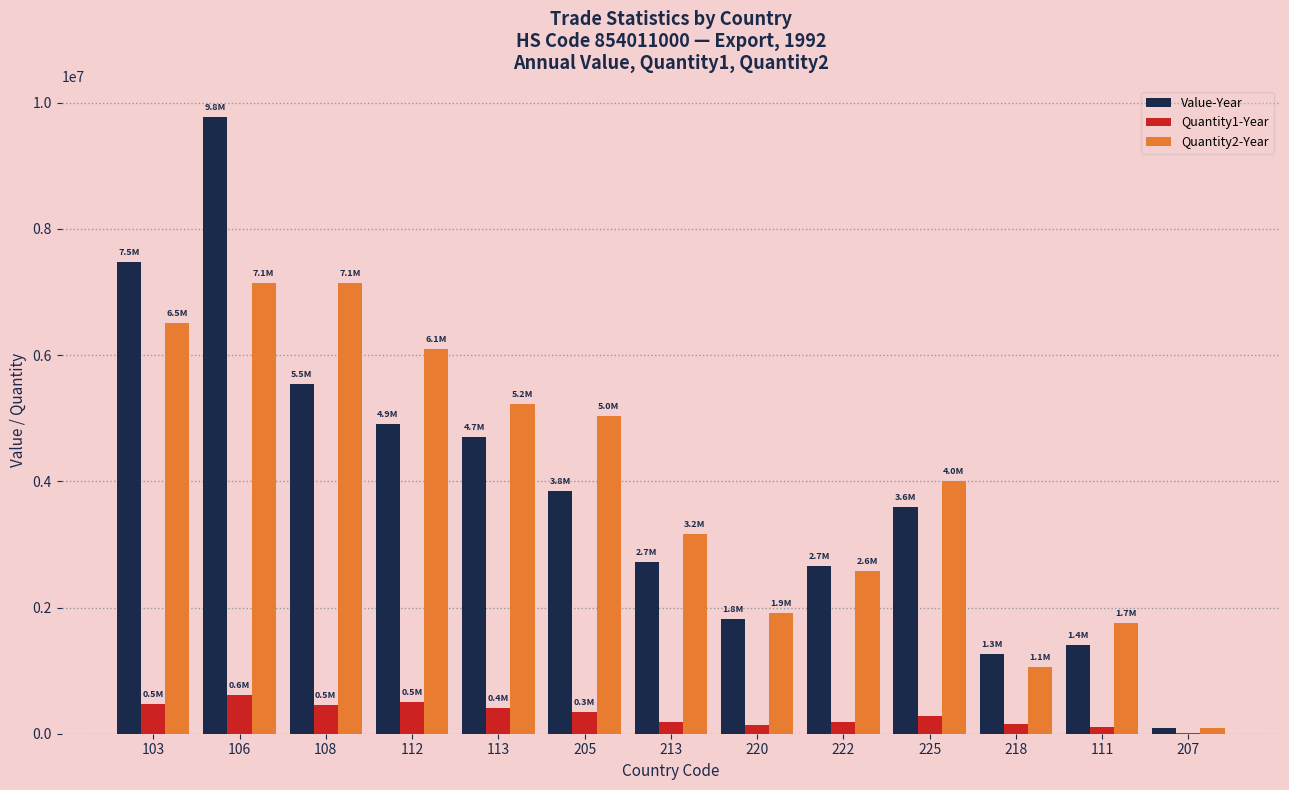

At which category is the sum across all series the highest?

106